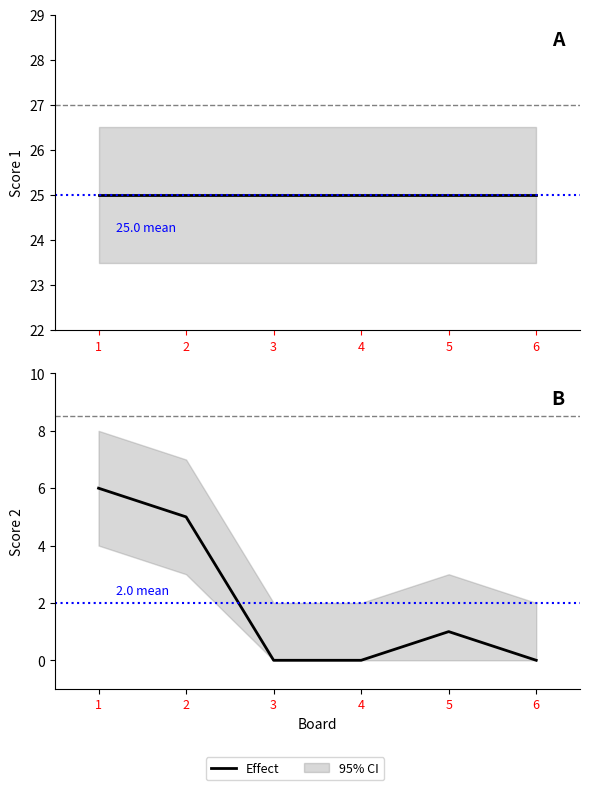

Is it true that Score 1 equals 25 at 4?

True